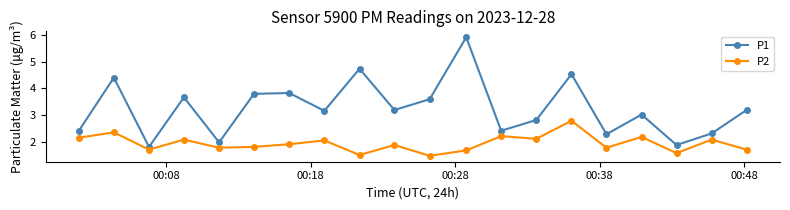

What is the minimum value shown in the chart?

1.5